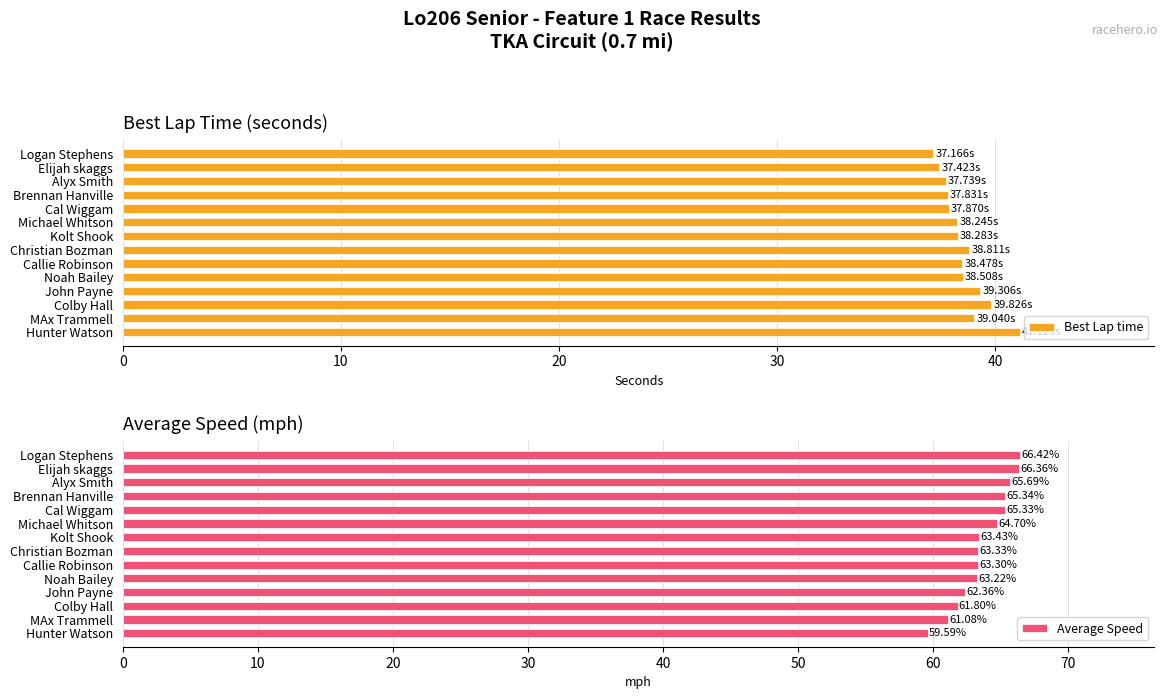

What is the sum of all Best Lap time values?

539.7